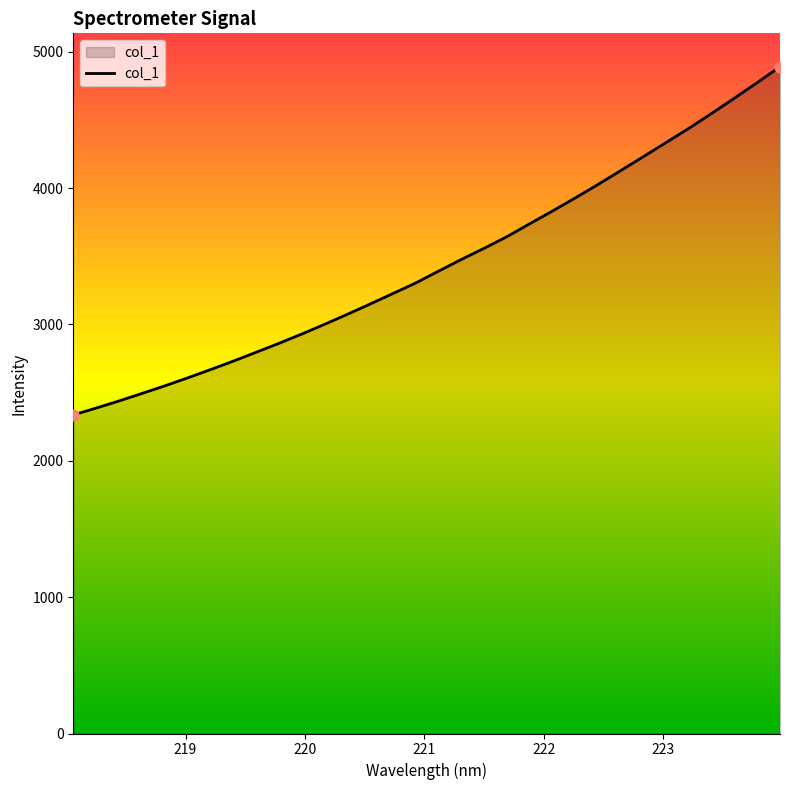

What is the difference between the maximum and minimum values?

2554.3